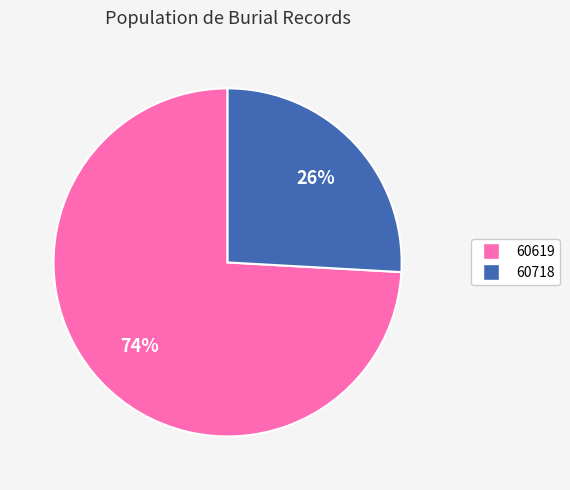

How many slices are in this pie chart?

2